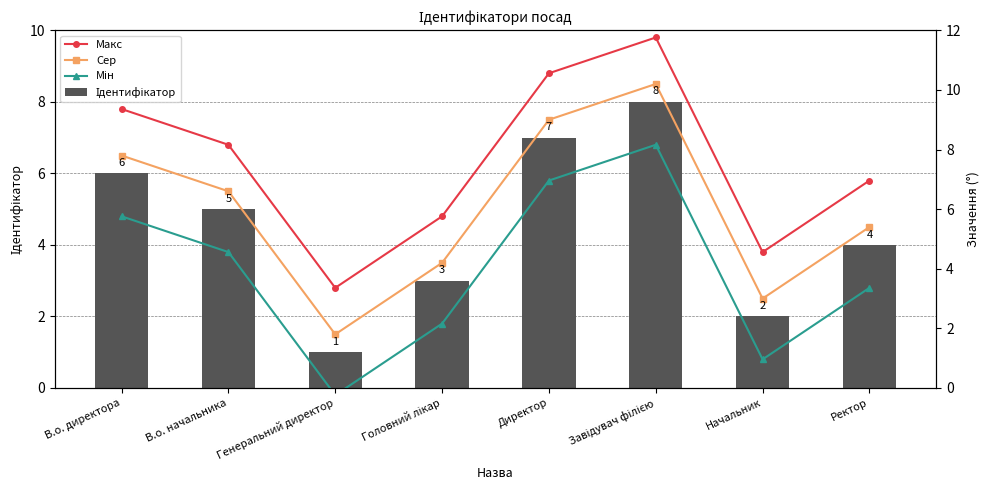

Rank the series by their average value, from highest to lowest.

Макс, Сер, Ідентифікатор, Мін